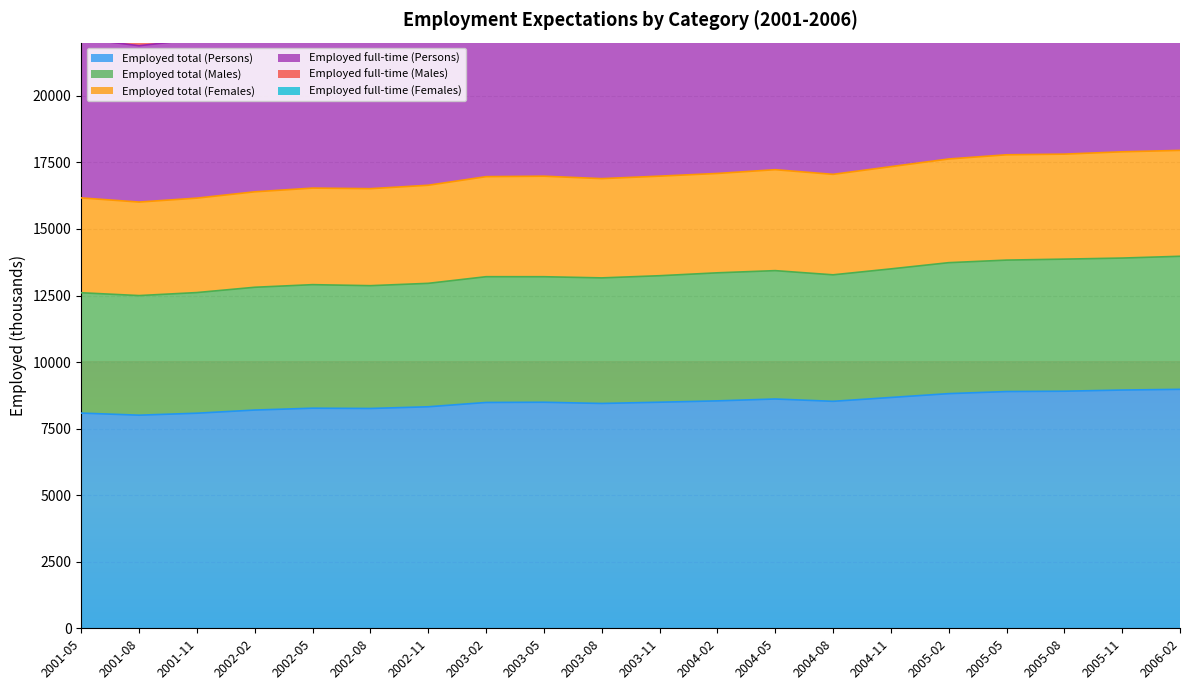

At which label does Employed full-time (Persons) first exceed 29448?

2003-11